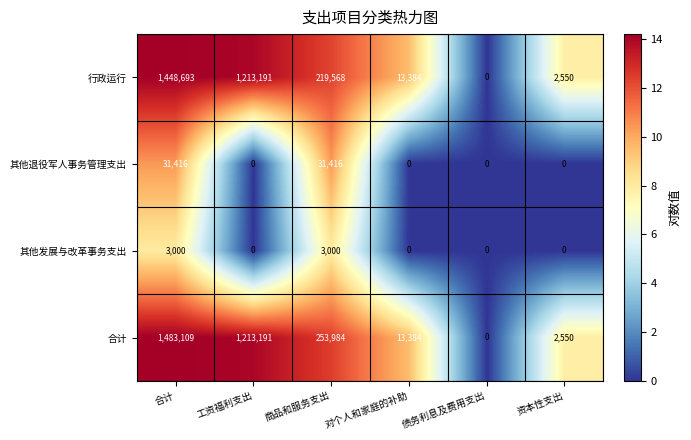

Rank the series by their maximum value, from lowest to highest.

其他发展与改革事务支出, 其他退役军人事务管理支出, 行政运行, 合计